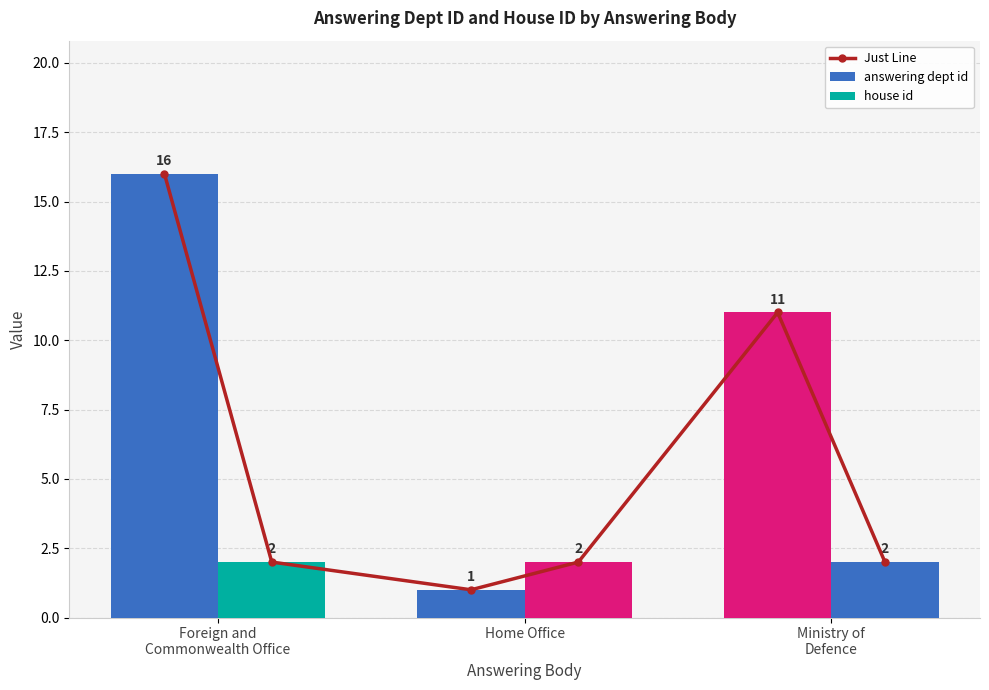

How many values in the answering dept id series are below 11?

1